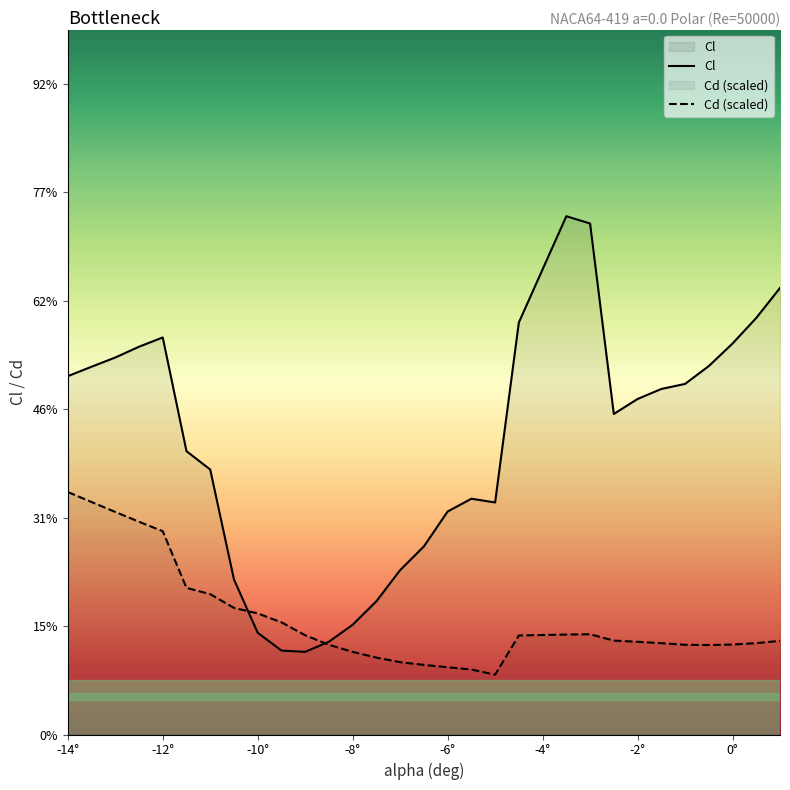

True or false: Cd (scaled) has a value of -1.2 at 15.

False